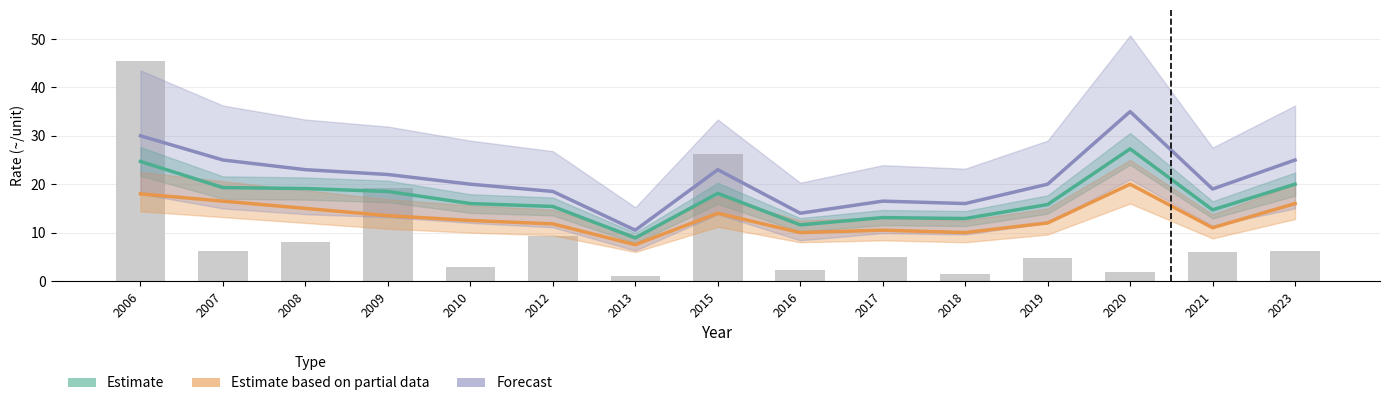

Between 2006 and 2007, which series saw the biggest shift?

Estimate